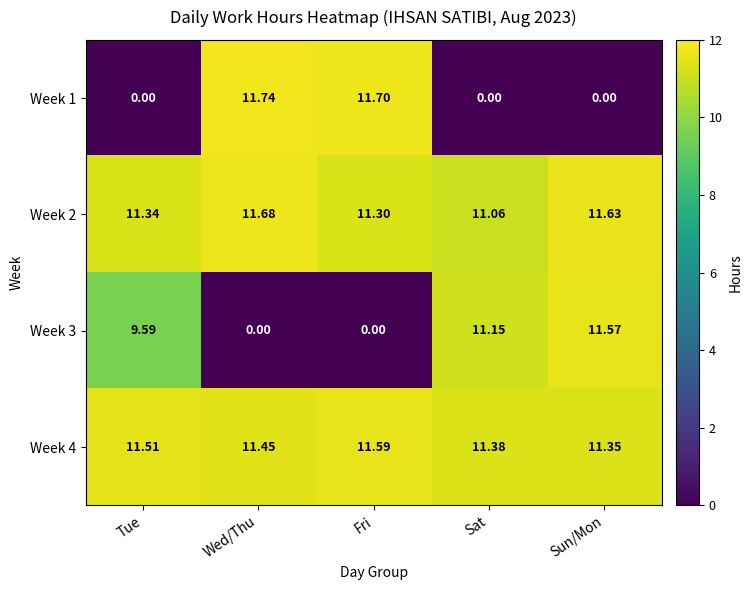

Is the value of Week 1 at Sat greater than the value of Week 2 at Sat?

No